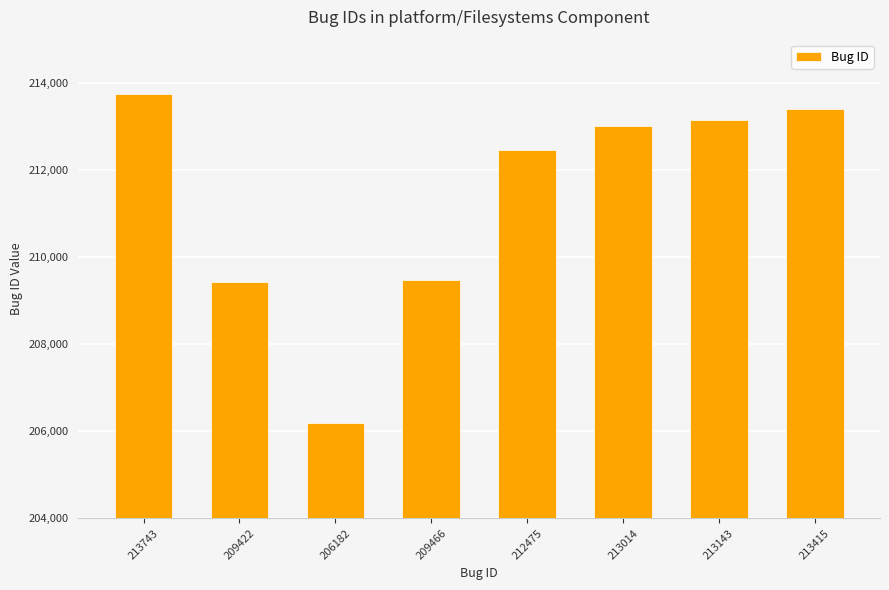

What is the label of the 3rd bar from the left?

206182